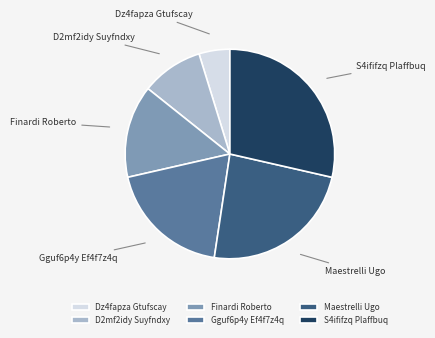

Do Dz4fapza Gtufscay and D2mf2idy Suyfndxy together represent more than half of the pie?

No